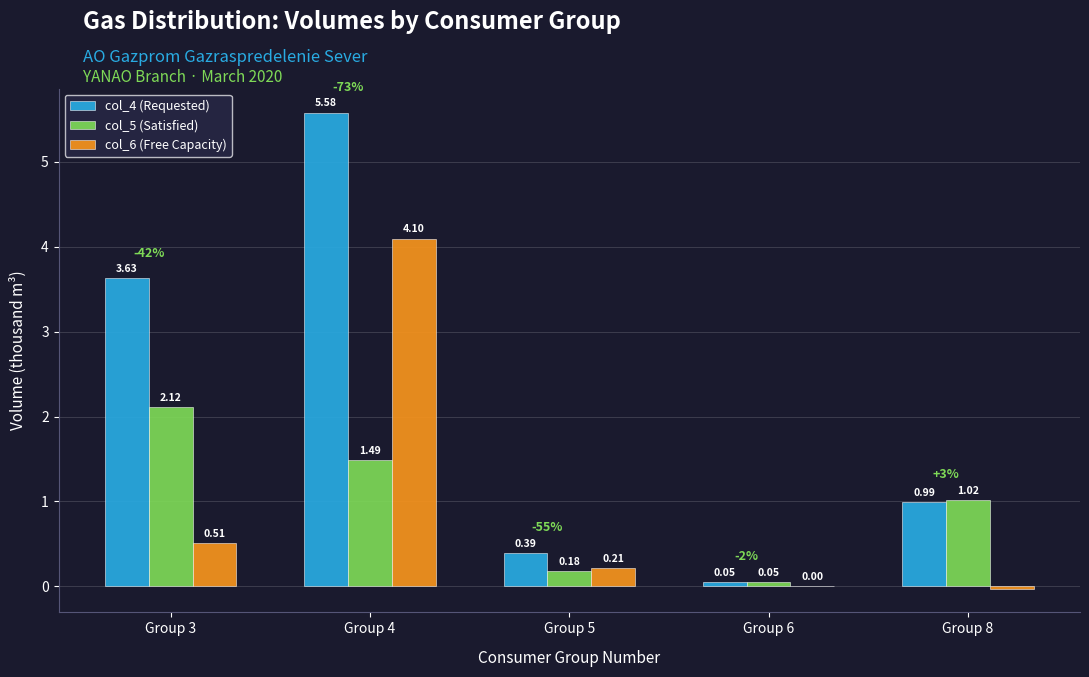

Which series has the largest range (max minus min)?

col_4 (Requested)